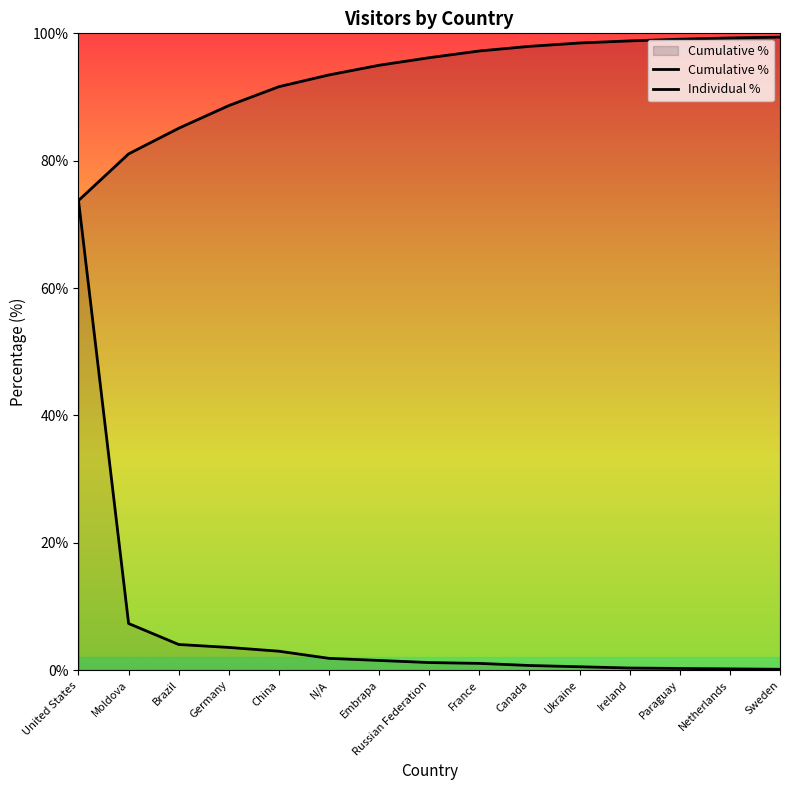

What is the label of the 7th point from the left?

Embrapa